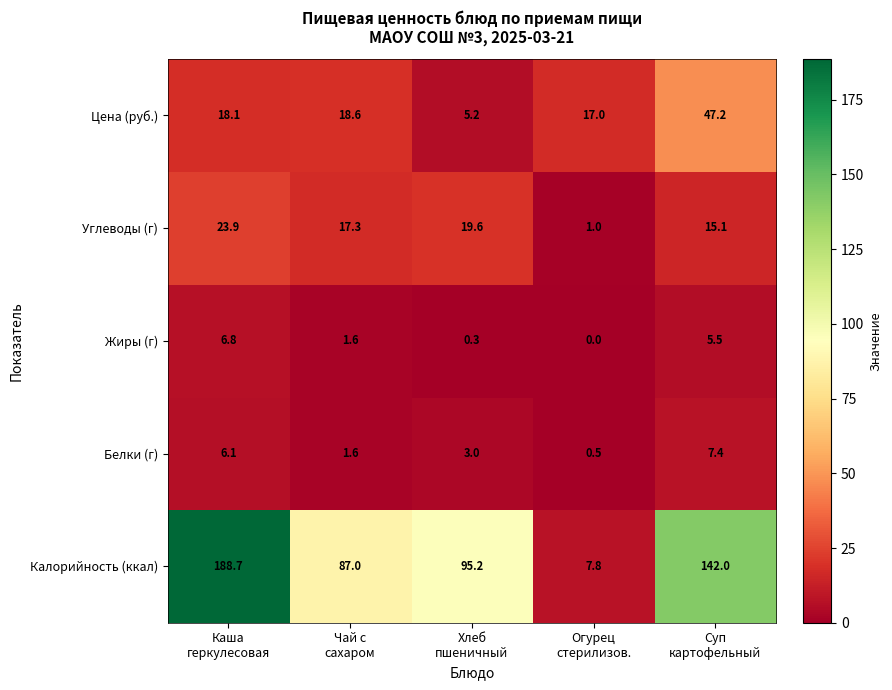

At how many categories does at least one series exceed 48?

4